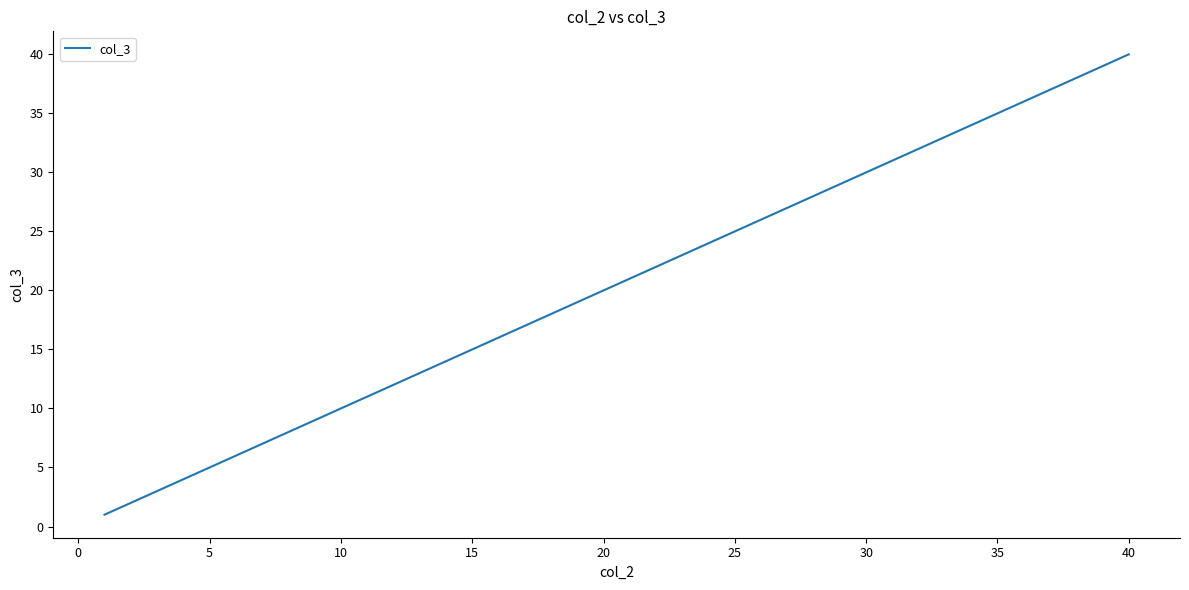

What is the difference between the maximum and minimum values?

39